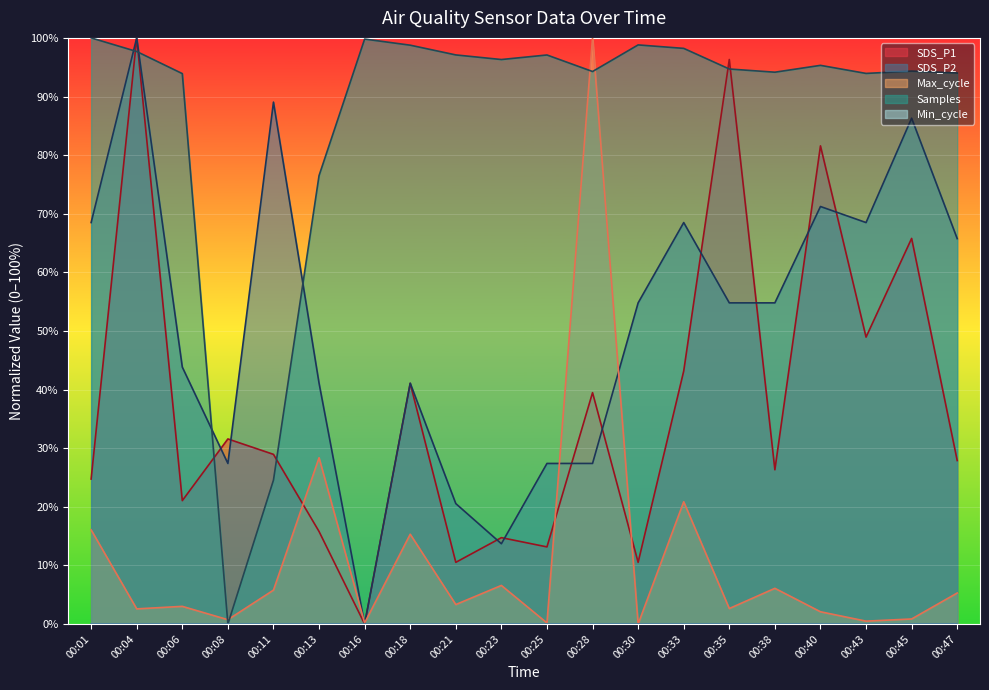

Where do SDS_P1 and Max_cycle first cross each other?

00:11 and 00:13